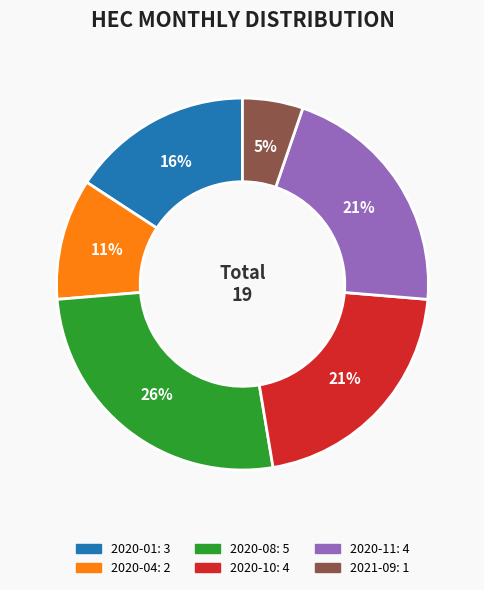

Does any single category account for the majority?

No